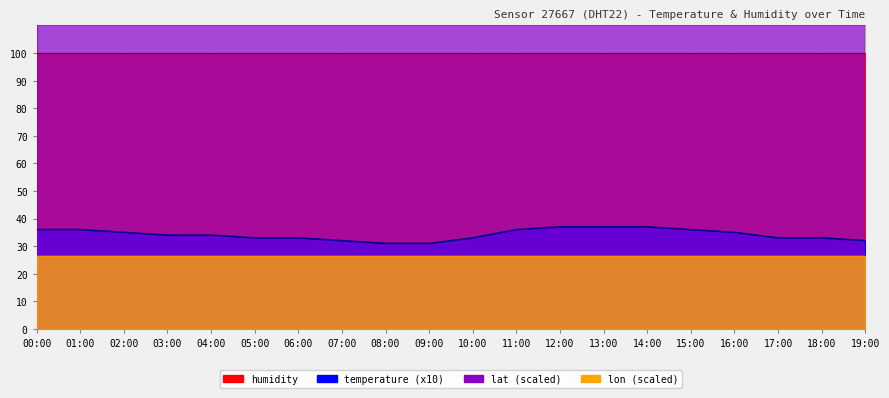

What are all the series names shown in the legend?

temperature, humidity, lat, lon